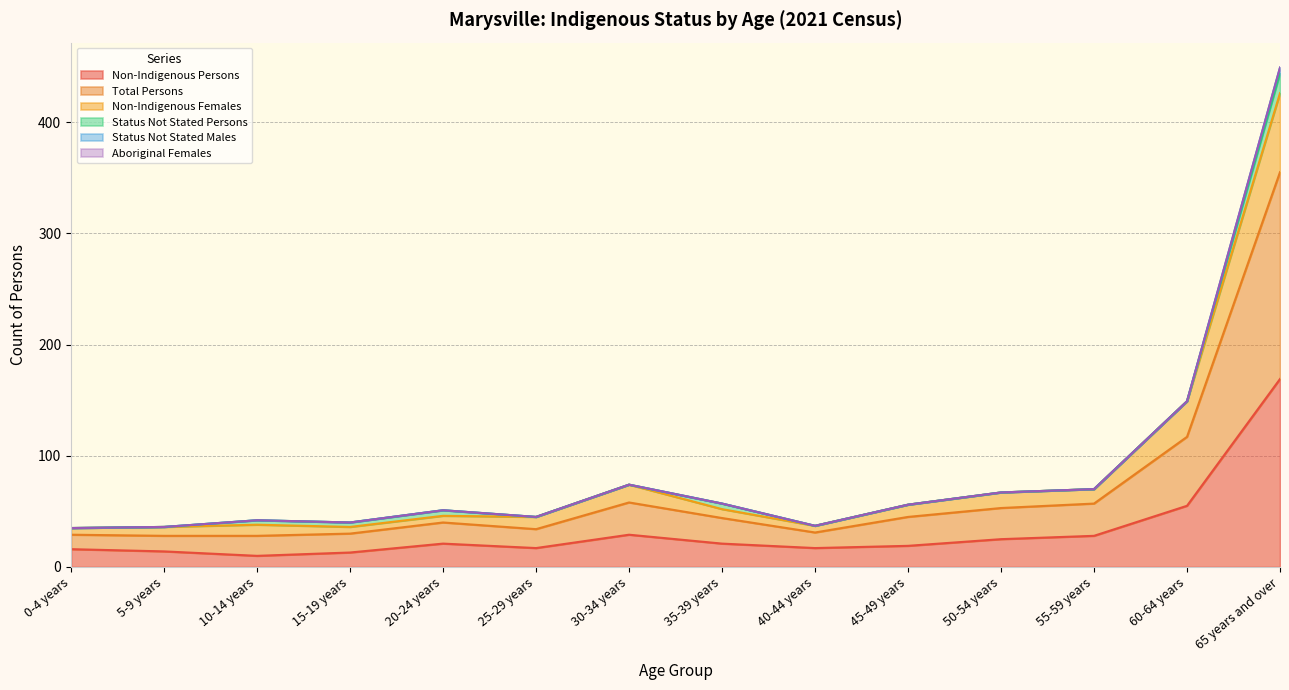

True or false: Non-Indigenous Persons has a value of 17 at 40-44 years.

True